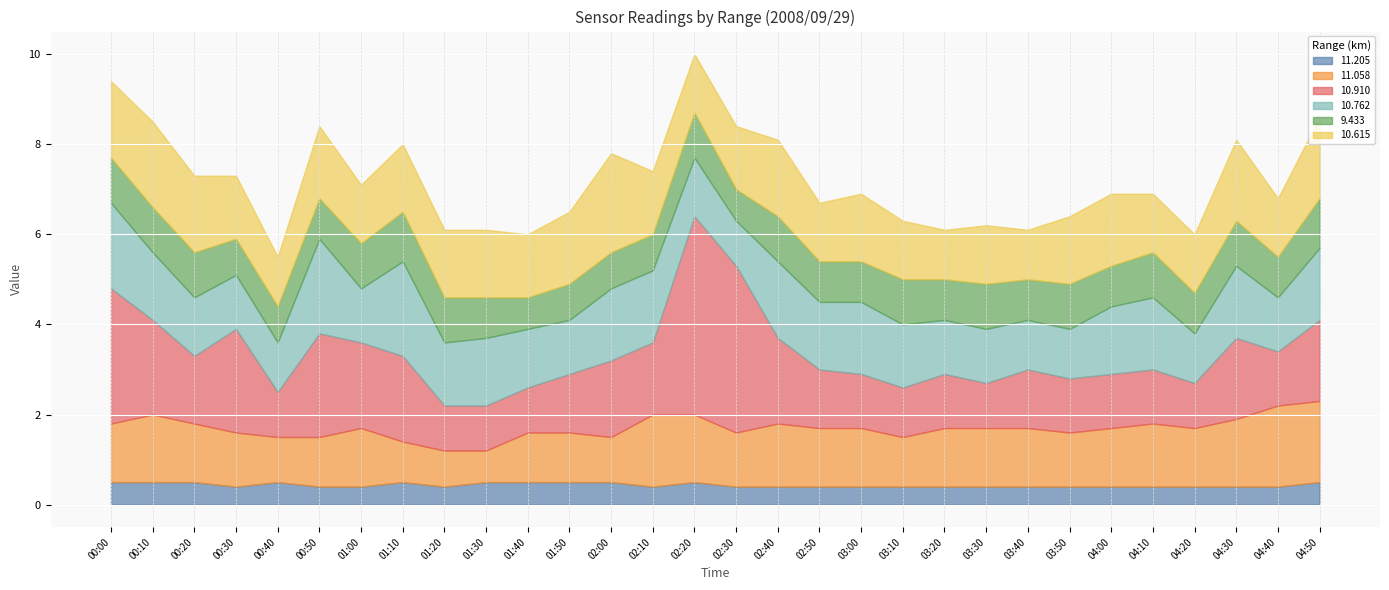

What is the label of the 15th point from the left?

02:20